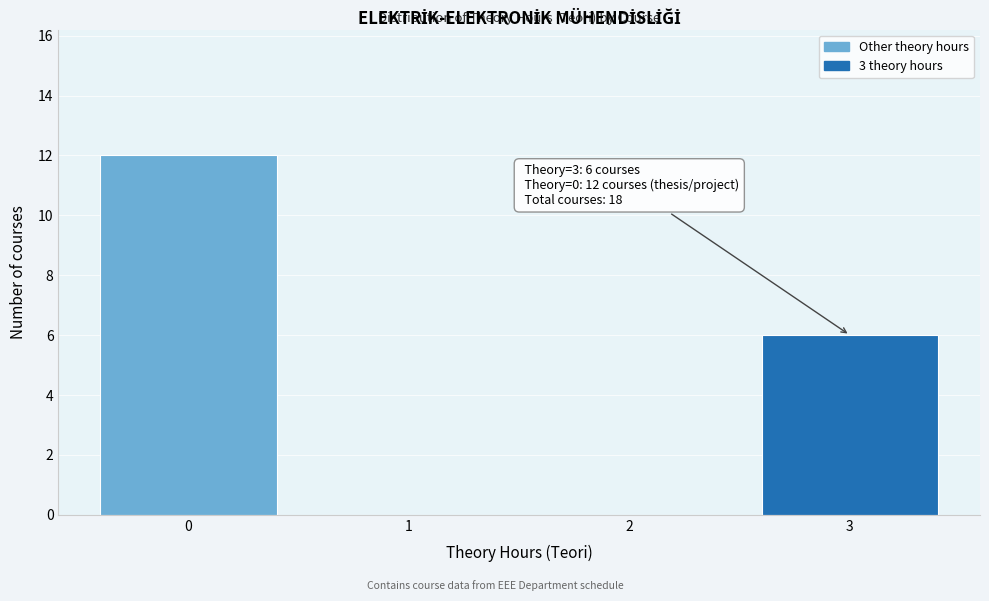

Reading left to right, list all the values displayed in this chart.

0=12	1=0	2=0	3=6